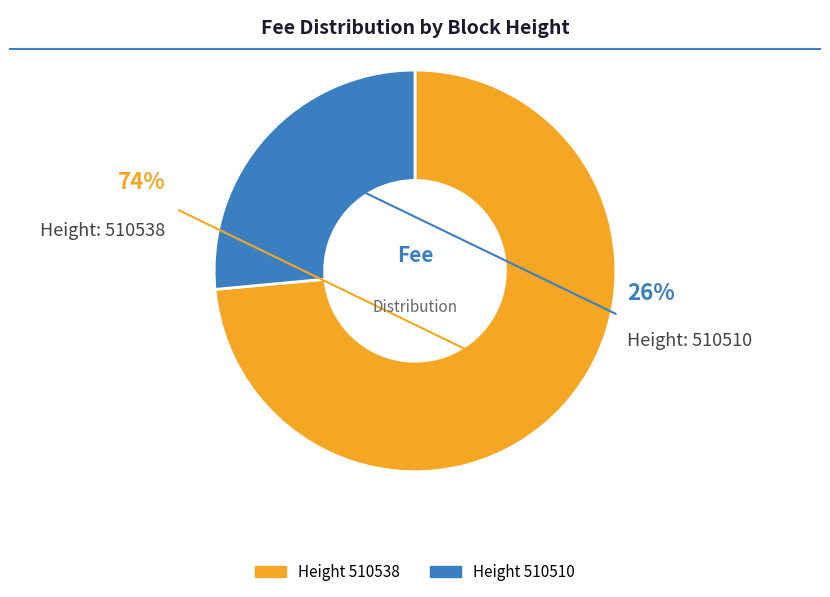

What portion of the pie excludes 510538?

26.5%